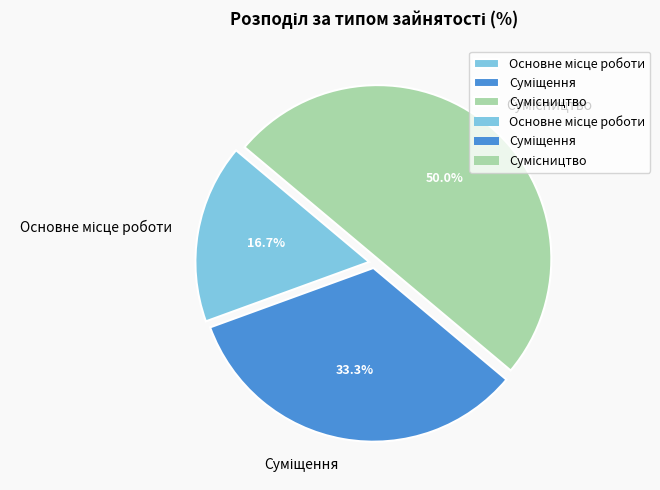

How many segments does this pie chart have?

3